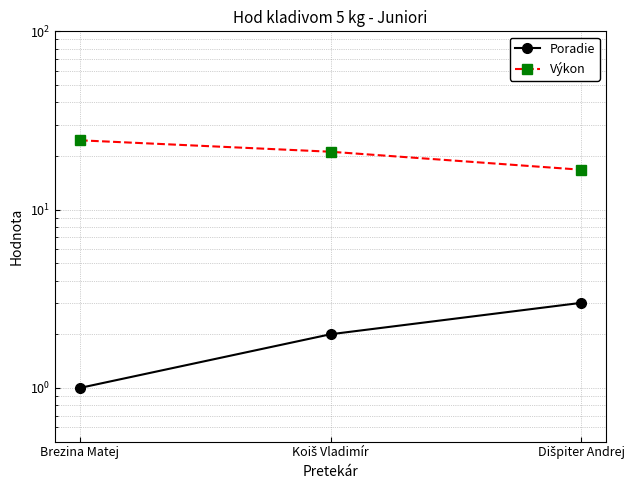

What is the approximate value of Výkon at Brezina Matej?

24.5